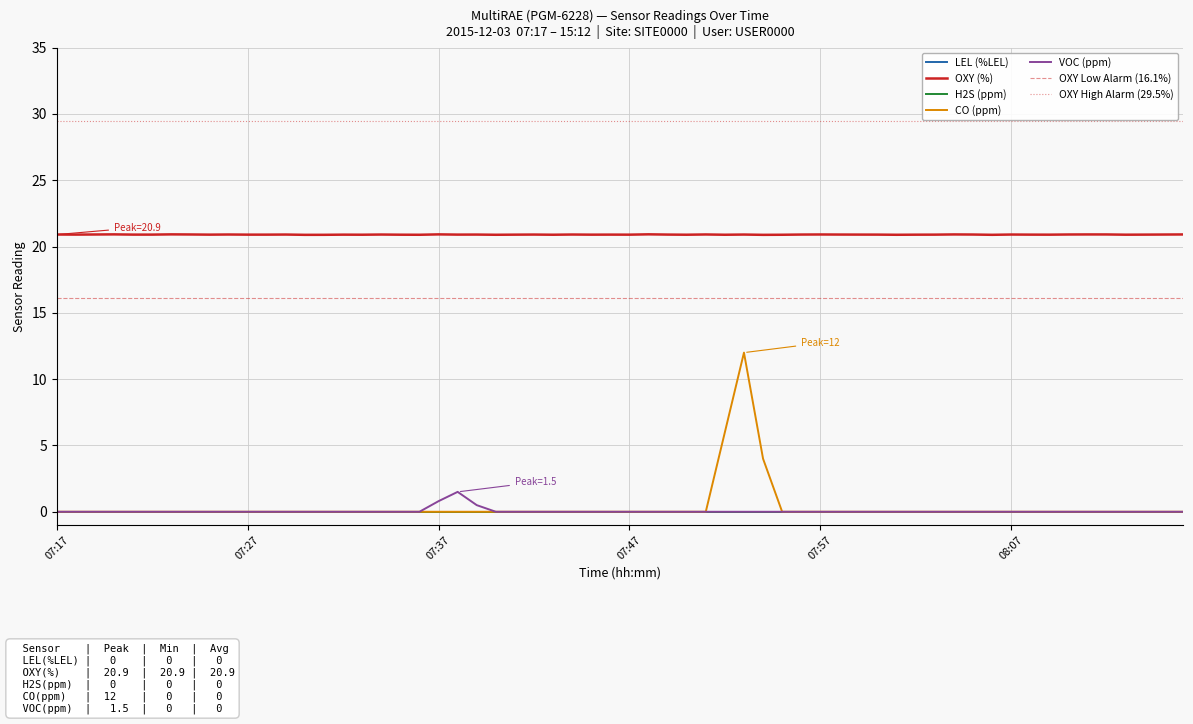

What is the value of the OXY(%) Avg point at the 12th from the left?

20.9